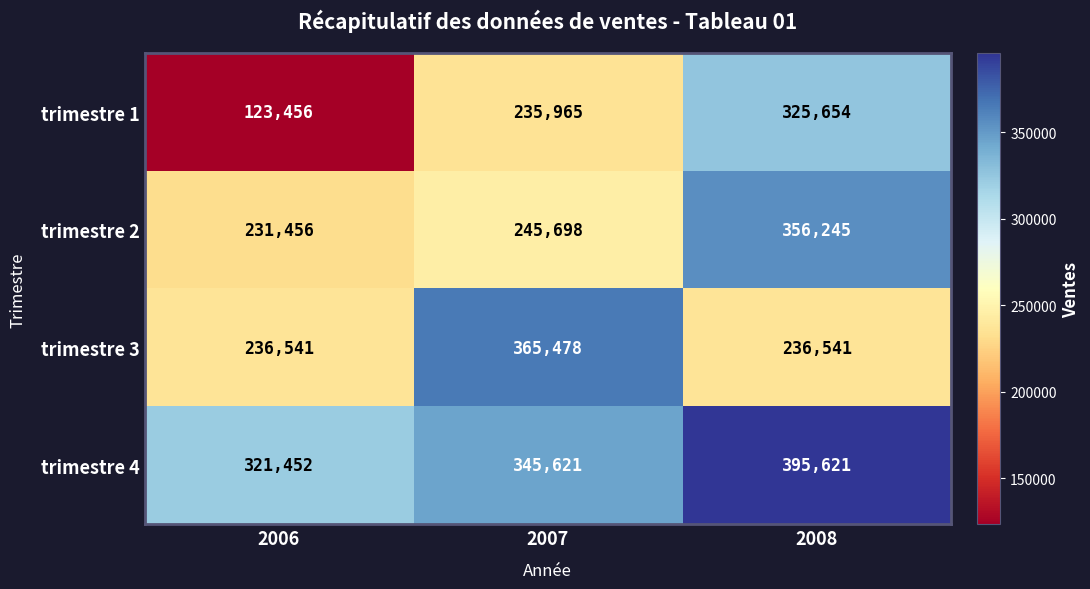

Which has a higher value, 2008 or 2007?

2008